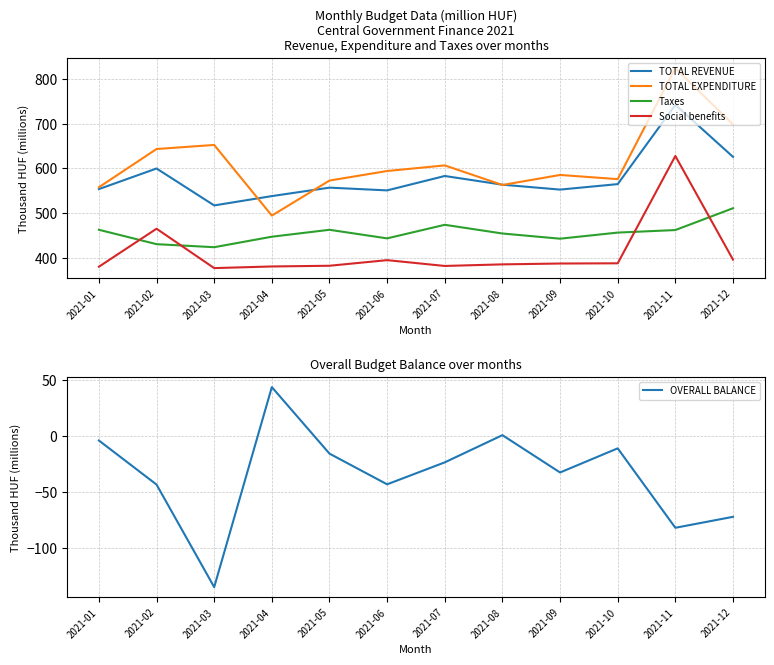

True or false: TOTAL EXPENDITURE and OVERALL BALANCE intersect in this chart.

False